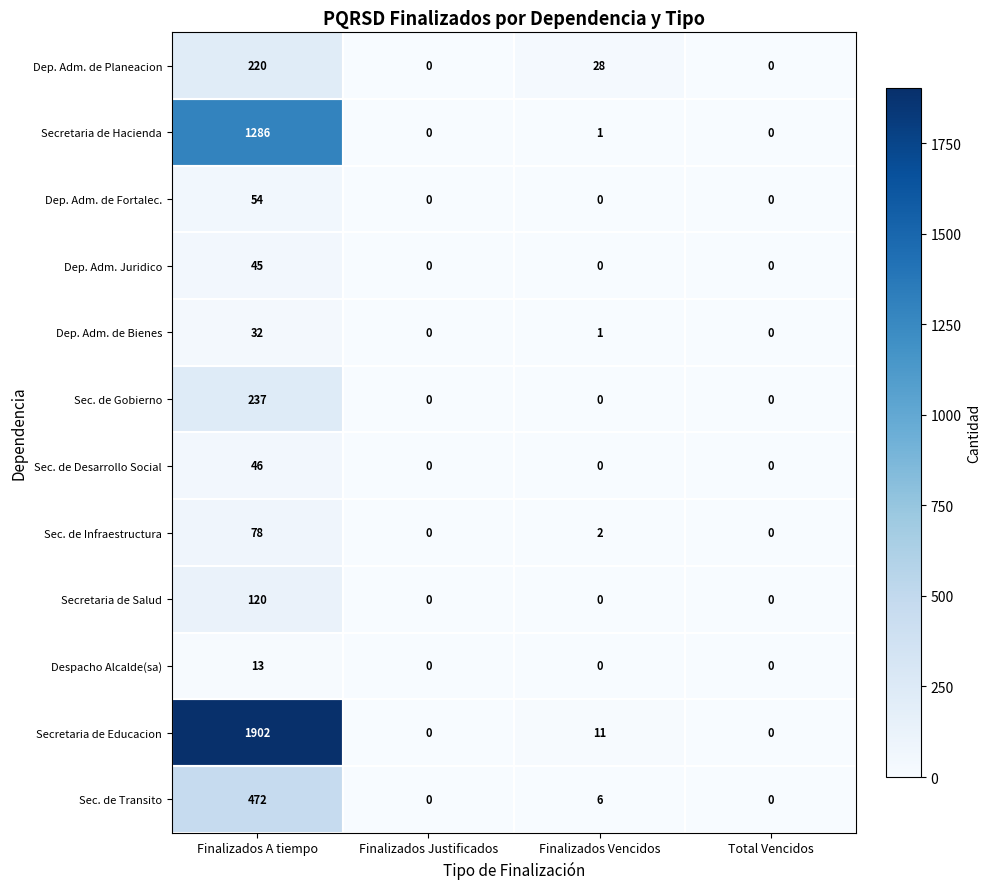

Which series has the largest total across all categories?

Secretaria de Educacion